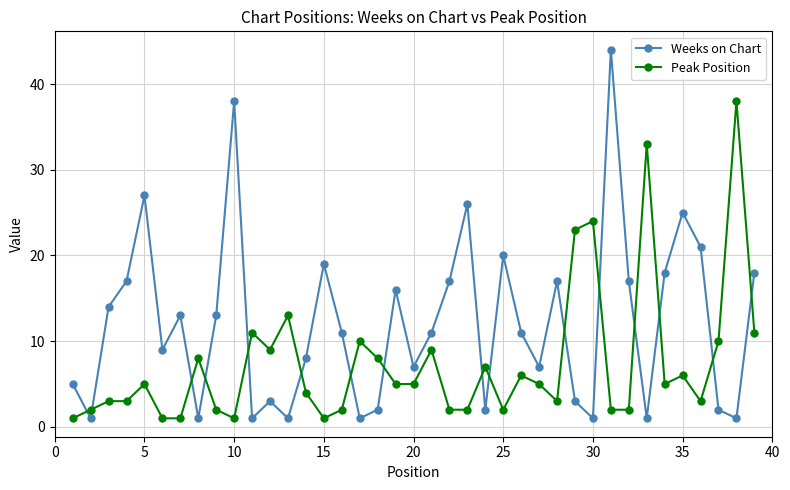

How many times do Weeks on Chart and Peak Position cross each other?

16